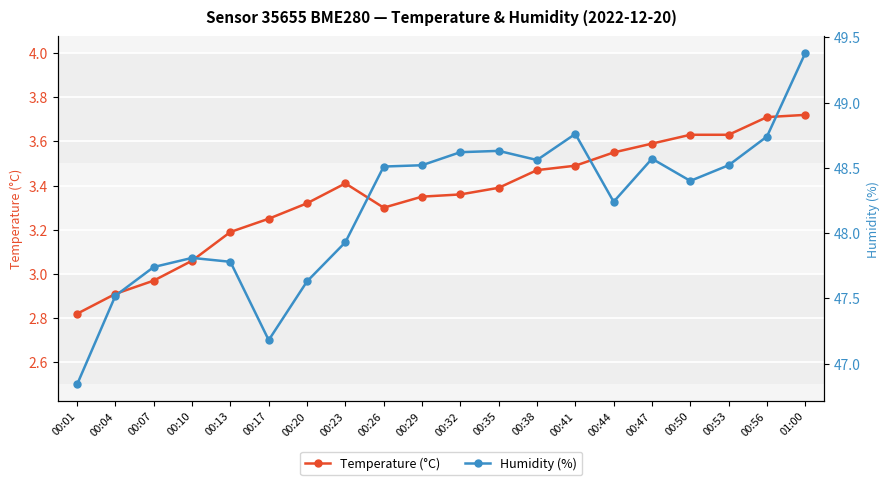

True or false: Temperature (°C) and Humidity (%) intersect in this chart.

False